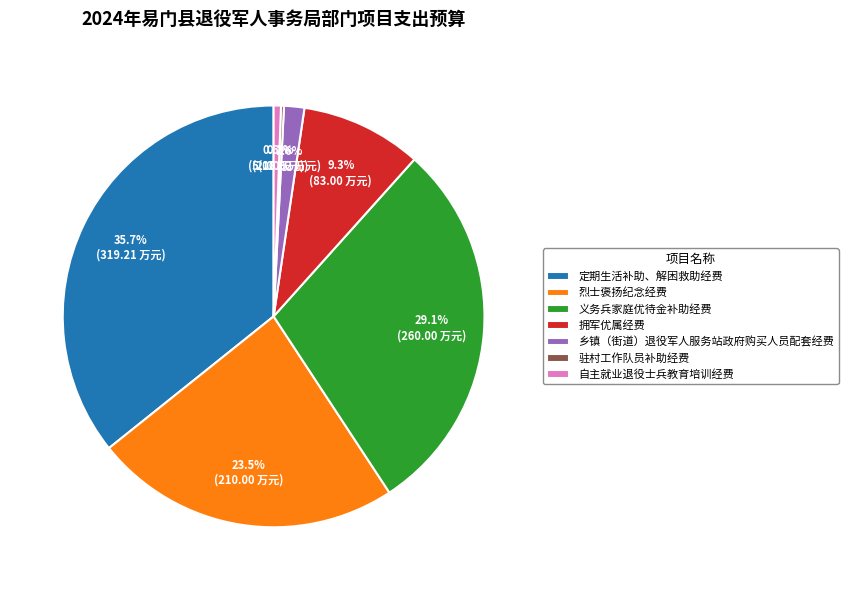

Between 定期生活补助、解困救助经费 and 自主就业退役士兵教育培训经费, which is larger?

定期生活补助、解困救助经费